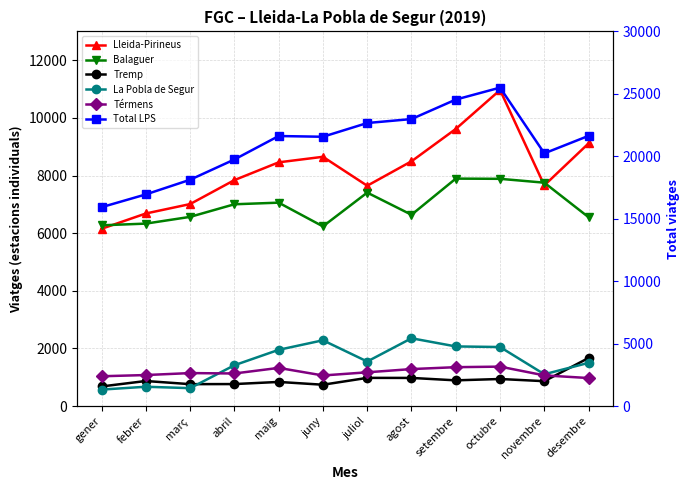

What is the total value across all series at octubre?

48708